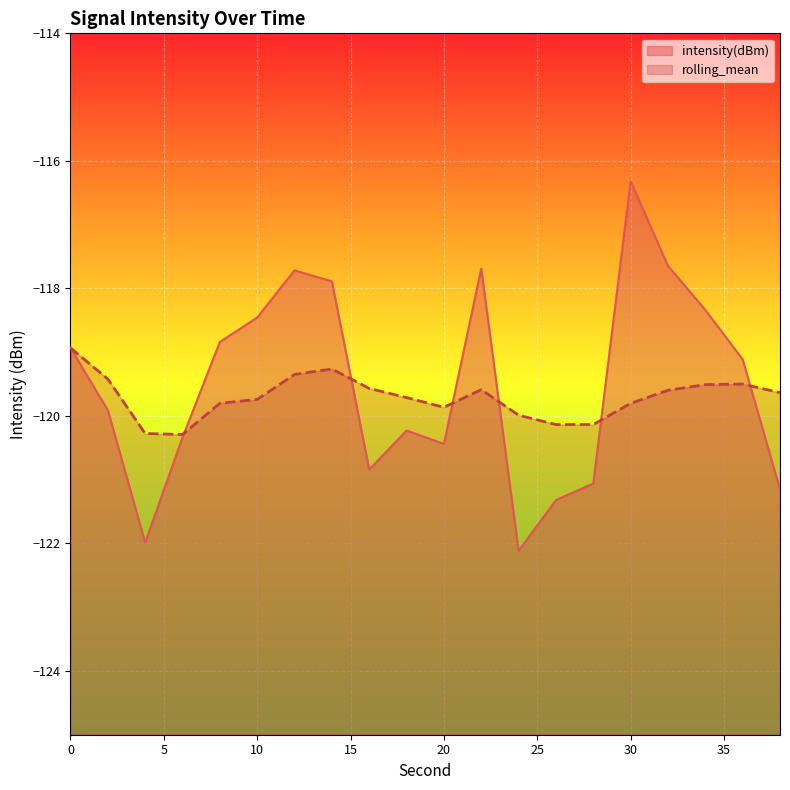

Reading left to right, list all the values displayed in this chart.

intensity(dBm): -118.9	-119.9	-122.0	-120.3	-118.8	-118.5	-117.7	-117.9	-120.8	-120.2	-120.4	-117.7	-122.1	-121.3	-121.1	-116.3	-117.6	-118.3	-119.1	-121.1
rolling_mean: -118.9	-119.4	-120.3	-120.3	-119.8	-119.7	-119.3	-119.3	-119.6	-119.7	-119.9	-119.6	-120.0	-120.1	-120.1	-119.8	-119.6	-119.5	-119.5	-119.6